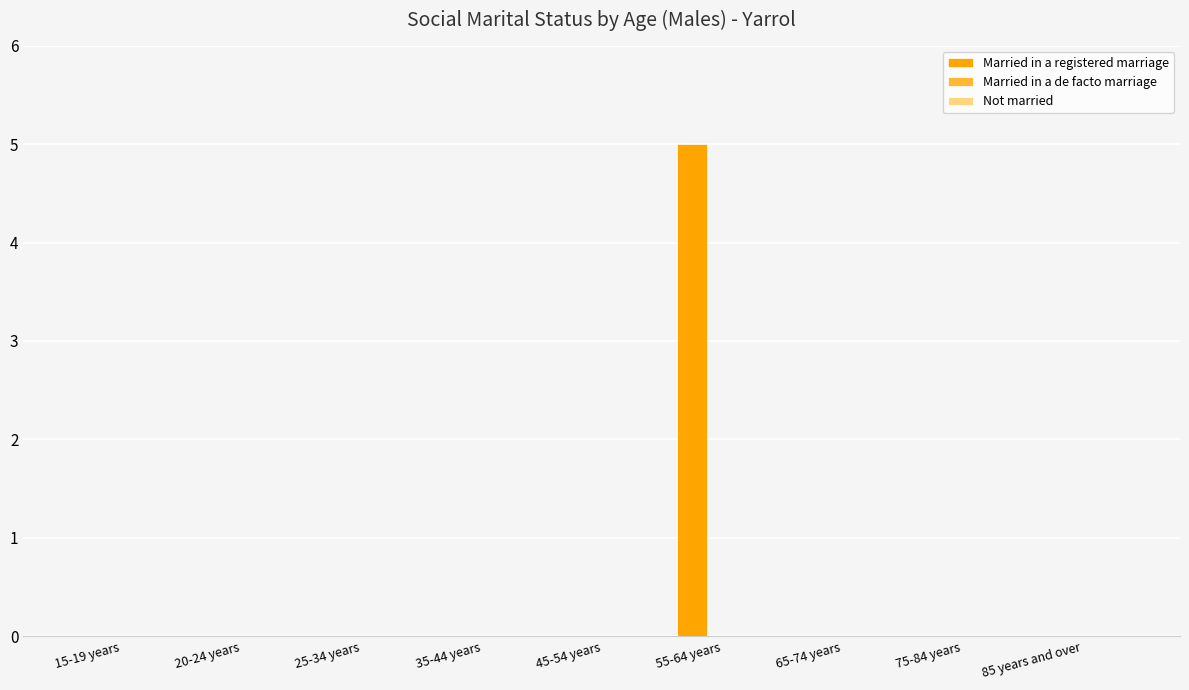

Are the bars horizontal?

No